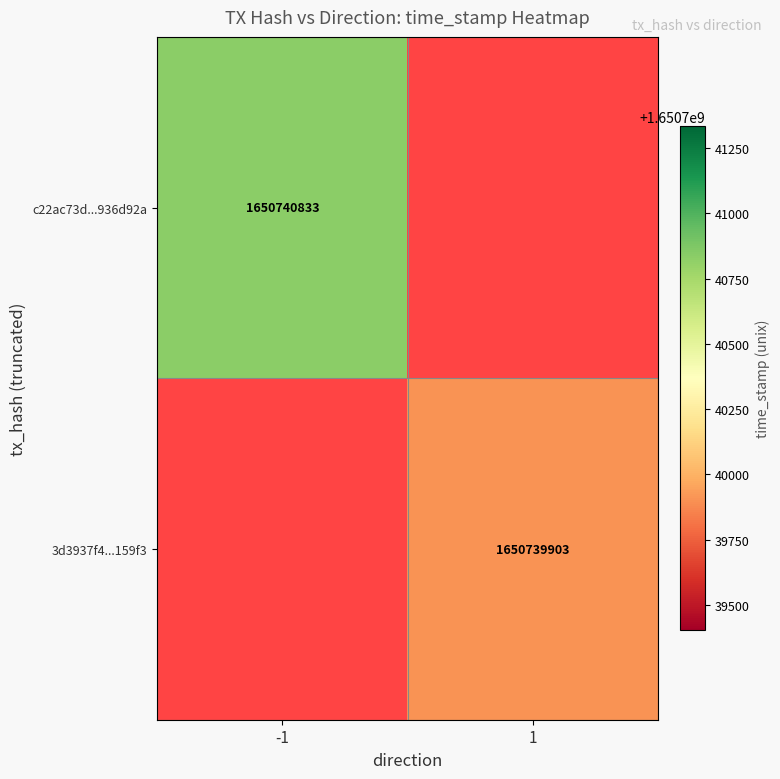

The value of c22ac73d70db4783a9d92f94450d819d936d92a at 1 is 450031343. True or false?

False